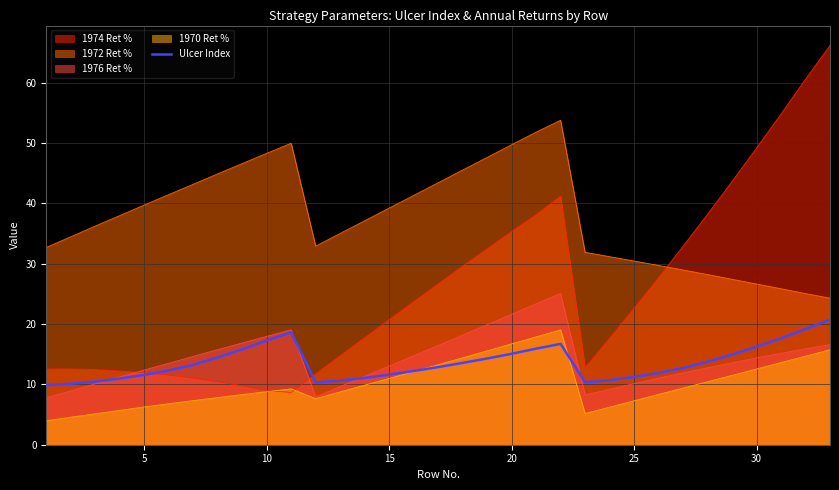

Is it true that Ulcer Index equals 22.0 at 20?

False